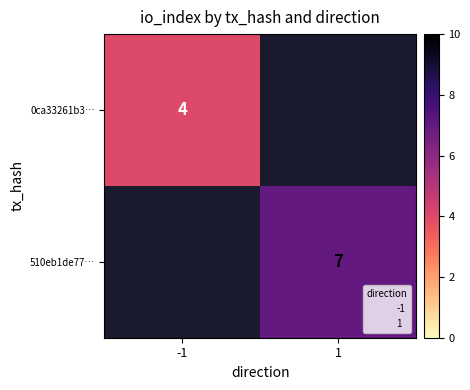

How many series are shown in this chart?

2